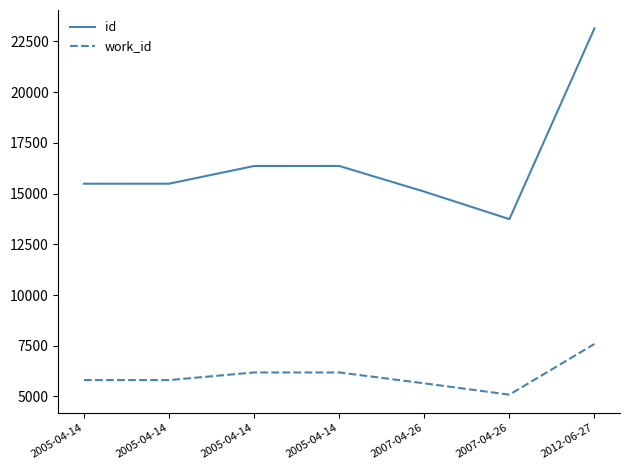

True or false: work_id and id cross at least once.

False